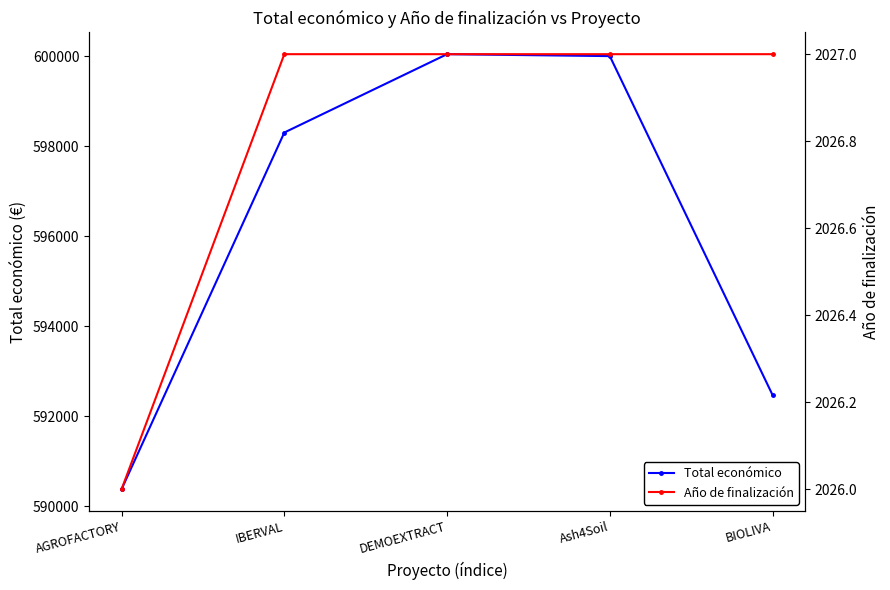

What is the difference between the Total económico values at BIOLIVA and IBERVAL?

5828